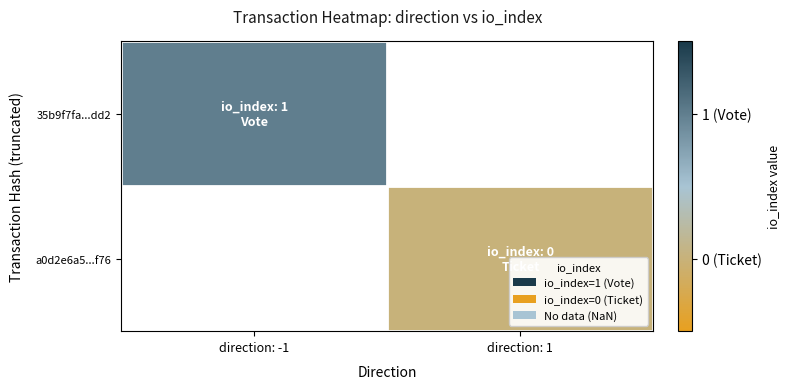

At how many categories does at least one series exceed 0?

1